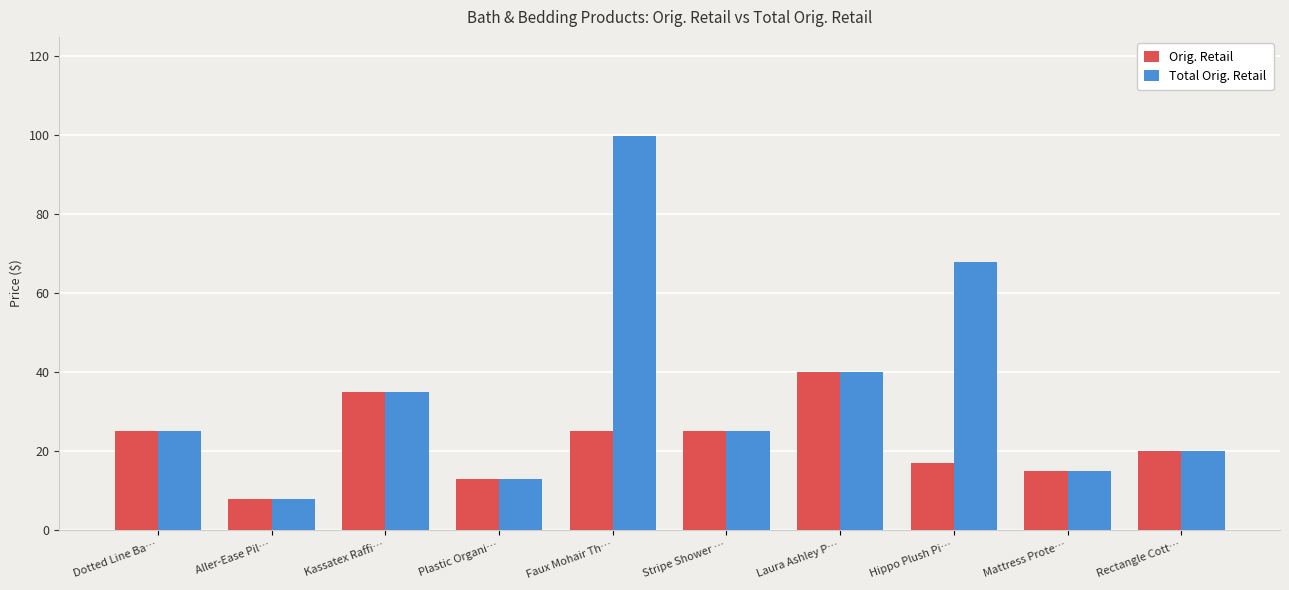

Count the number of data series in this chart.

2